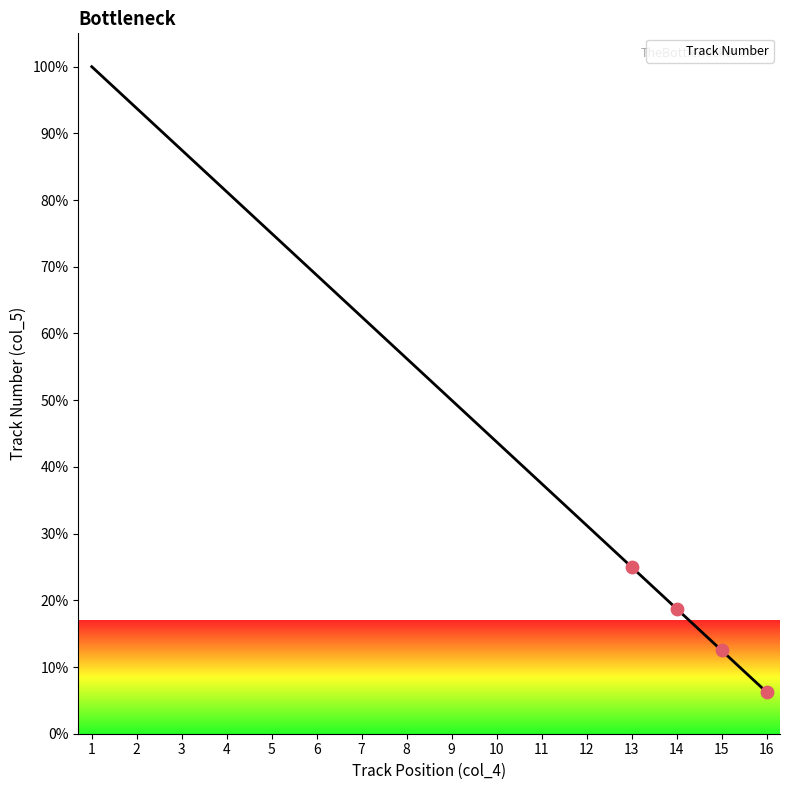

What is the ratio of the value at 8 to the value at 5?

0.8